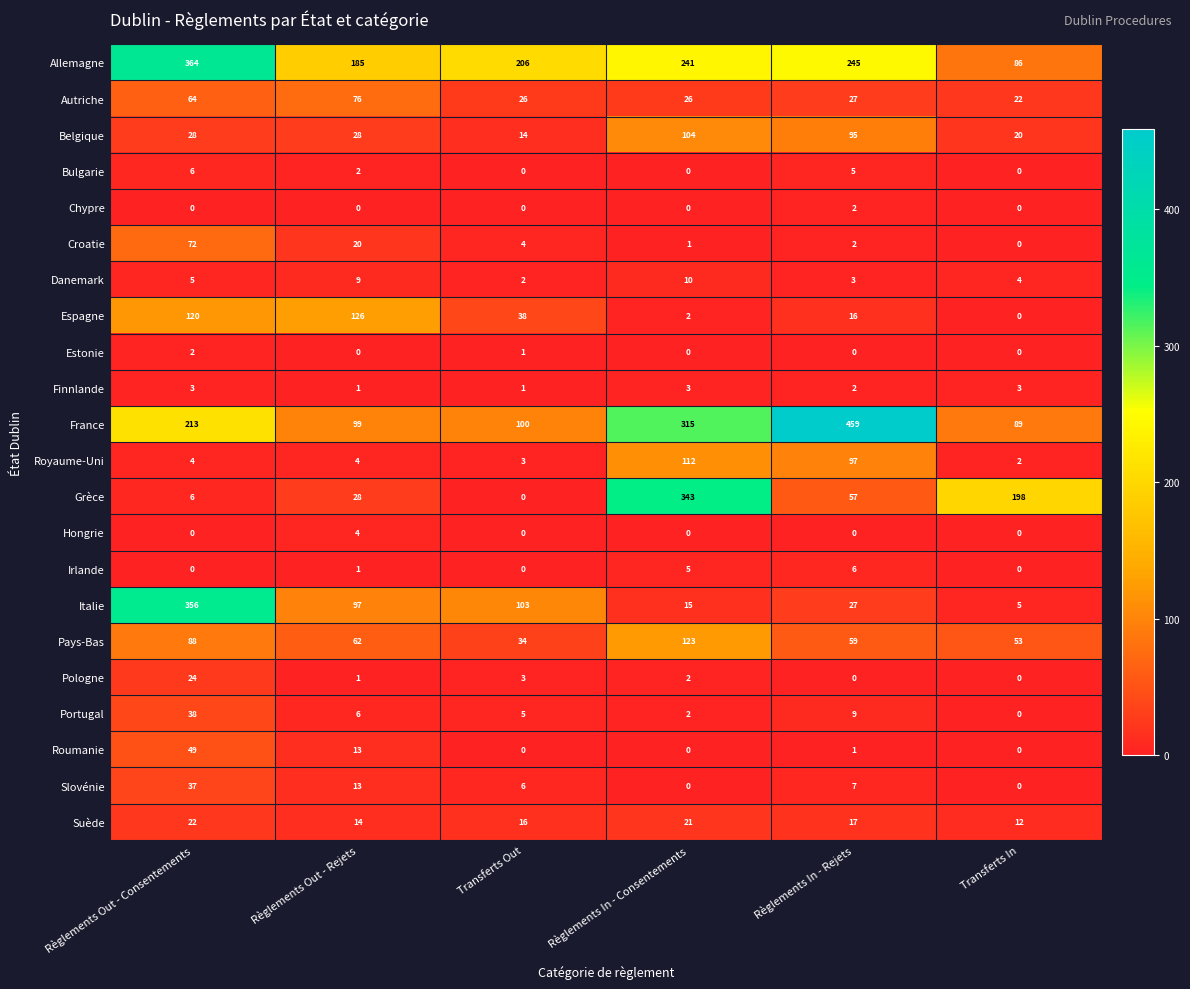

What is the sum of the Suède values at Transferts Out and Règlements In - Rejets?

33